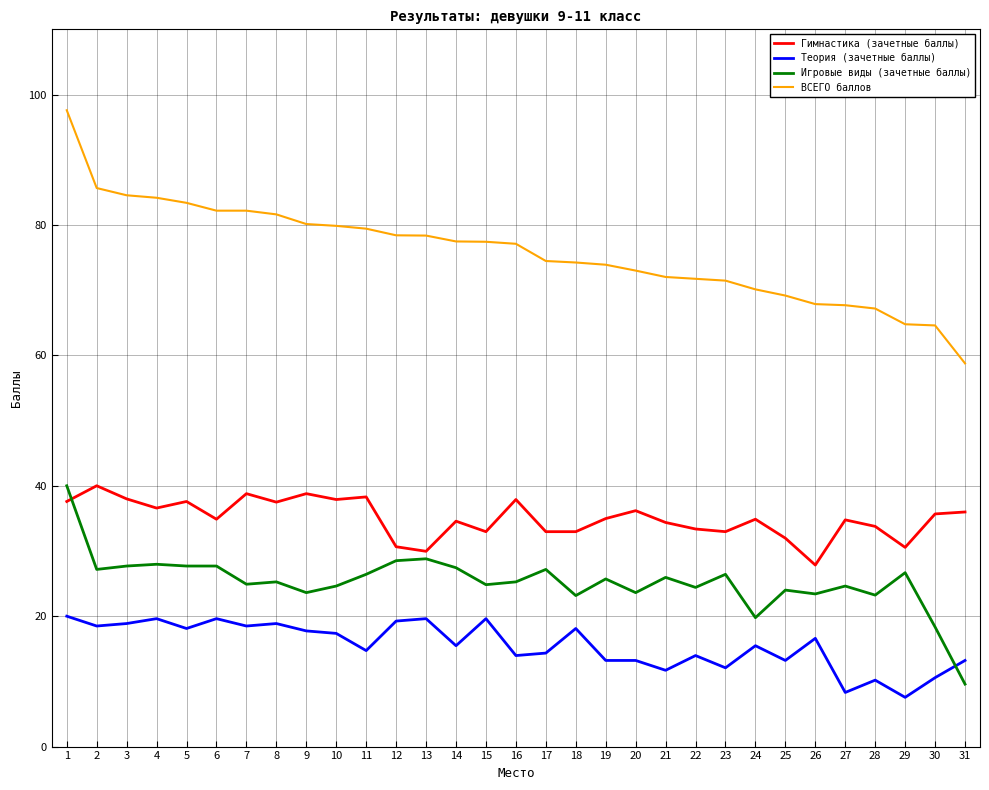

At how many categories does at least one series exceed 8?

31